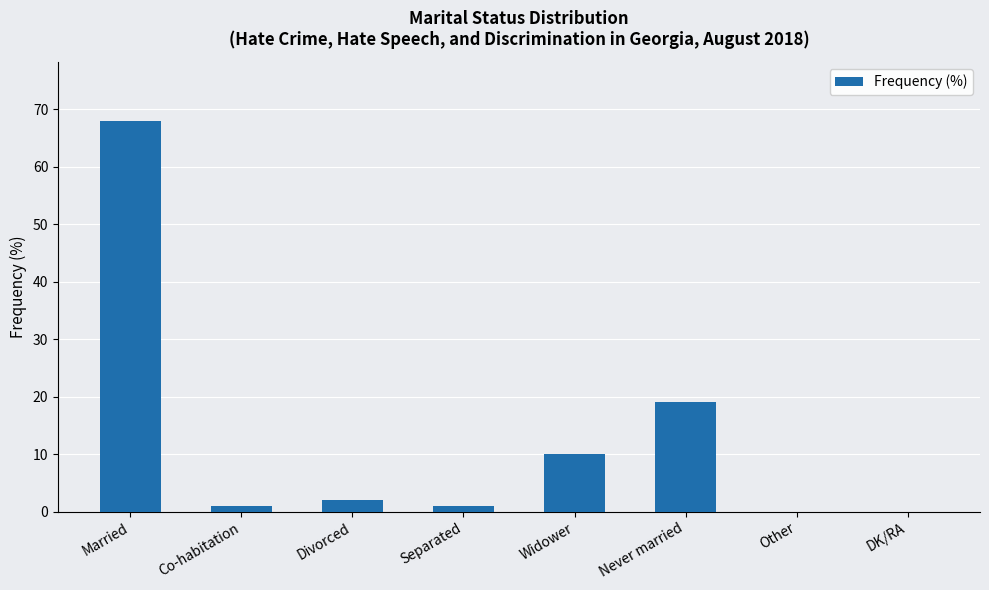

How many data points does each series have?

8